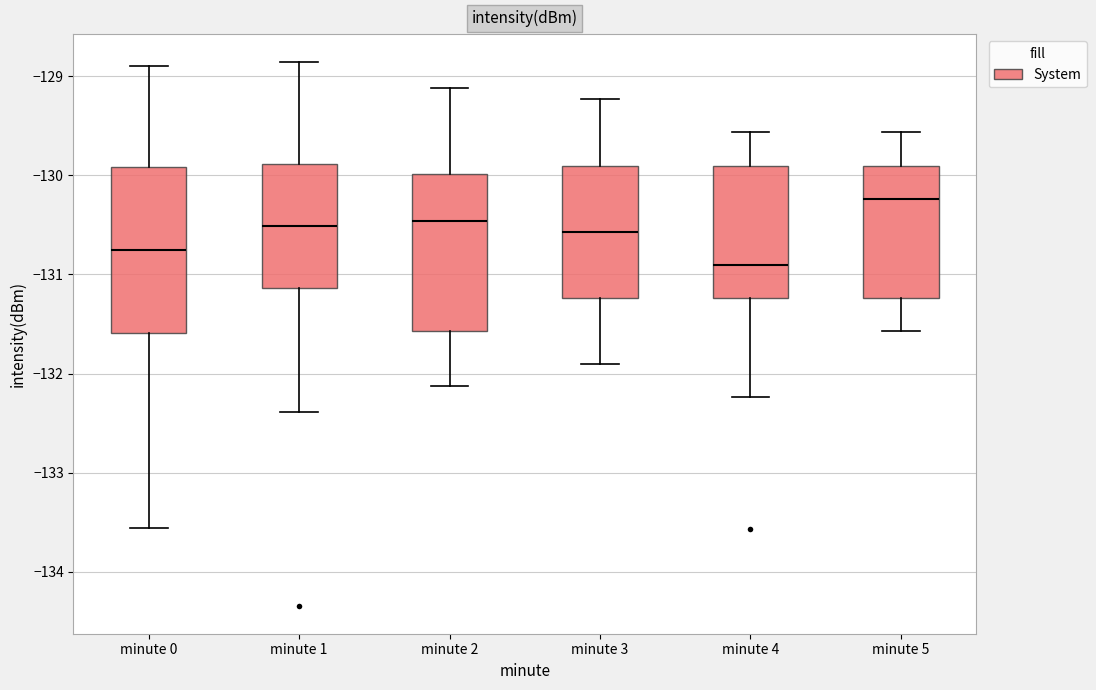

Reading left to right, read every box against the y-axis: the position of its median line, the range the box covers, and the ends of its whiskers. The values are not printed on the chart, so give them approximately, as read against the axis.

minute 0: median -130.8, box -131.6 to -129.9, whiskers -133.6 to -128.9
minute 1: median -130.5, box -131.1 to -129.9, whiskers -132.4 to -128.9
minute 2: median -130.5, box -131.6 to -130.0, whiskers -132.1 to -129.1
minute 3: median -130.6, box -131.2 to -129.9, whiskers -131.9 to -129.2
minute 4: median -130.9, box -131.2 to -129.9, whiskers -132.2 to -129.6
minute 5: median -130.2, box -131.2 to -129.9, whiskers -131.6 to -129.6